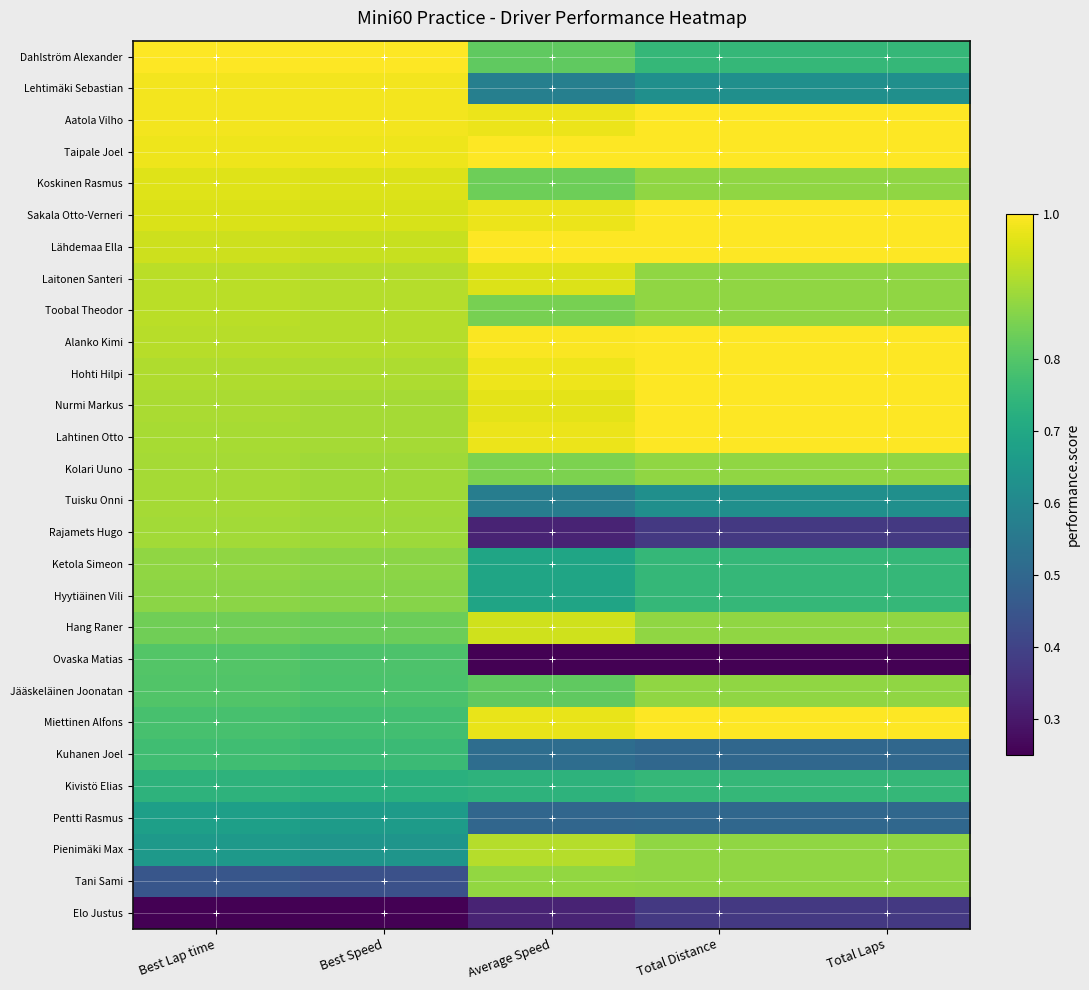

Reading left to right, what are all the values shown in this chart?

Dahlström Alexander: Best Lap time=1.0	Best Speed=1.0	Average Speed=0.8	Total Distance=0.7	Total Laps=0.7
Lehtimäki Sebastian: Best Lap time=1.0	Best Speed=1.0	Average Speed=0.6	Total Distance=0.6	Total Laps=0.6
Aatola Vilho: Best Lap time=1.0	Best Speed=1.0	Average Speed=1.0	Total Distance=1.0	Total Laps=1.0
Taipale Joel: Best Lap time=1.0	Best Speed=1.0	Average Speed=1.0	Total Distance=1.0	Total Laps=1.0
Koskinen Rasmus: Best Lap time=1.0	Best Speed=1.0	Average Speed=0.8	Total Distance=0.9	Total Laps=0.9
Sakala Otto-Verneri: Best Lap time=1.0	Best Speed=1.0	Average Speed=1.0	Total Distance=1.0	Total Laps=1.0
Lähdemaa Ella: Best Lap time=0.9	Best Speed=0.9	Average Speed=1.0	Total Distance=1.0	Total Laps=1.0
Laitonen Santeri: Best Lap time=0.9	Best Speed=0.9	Average Speed=1.0	Total Distance=0.9	Total Laps=0.9
Toobal Theodor: Best Lap time=0.9	Best Speed=0.9	Average Speed=0.8	Total Distance=0.9	Total Laps=0.9
Alanko Kimi: Best Lap time=0.9	Best Speed=0.9	Average Speed=1.0	Total Distance=1.0	Total Laps=1.0
Hohti Hilpi: Best Lap time=0.9	Best Speed=0.9	Average Speed=1.0	Total Distance=1.0	Total Laps=1.0
Nurmi Markus: Best Lap time=0.9	Best Speed=0.9	Average Speed=1.0	Total Distance=1.0	Total Laps=1.0
Lahtinen Otto: Best Lap time=0.9	Best Speed=0.9	Average Speed=1.0	Total Distance=1.0	Total Laps=1.0
Kolari Uuno: Best Lap time=0.9	Best Speed=0.9	Average Speed=0.9	Total Distance=0.9	Total Laps=0.9
Tuisku Onni: Best Lap time=0.9	Best Speed=0.9	Average Speed=0.6	Total Distance=0.6	Total Laps=0.6
Rajamets Hugo: Best Lap time=0.9	Best Speed=0.9	Average Speed=0.3	Total Distance=0.4	Total Laps=0.4
Ketola Simeon: Best Lap time=0.9	Best Speed=0.9	Average Speed=0.7	Total Distance=0.7	Total Laps=0.7
Hyytiäinen Vili: Best Lap time=0.9	Best Speed=0.9	Average Speed=0.7	Total Distance=0.7	Total Laps=0.7
Hang Raner: Best Lap time=0.8	Best Speed=0.8	Average Speed=0.9	Total Distance=0.9	Total Laps=0.9
Ovaska Matias: Best Lap time=0.8	Best Speed=0.8	Average Speed=0.0	Total Distance=0.0	Total Laps=0.0
Jääskeläinen Joonatan: Best Lap time=0.8	Best Speed=0.8	Average Speed=0.8	Total Distance=0.9	Total Laps=0.9
Miettinen Alfons: Best Lap time=0.8	Best Speed=0.8	Average Speed=1.0	Total Distance=1.0	Total Laps=1.0
Kuhanen Joel: Best Lap time=0.8	Best Speed=0.8	Average Speed=0.5	Total Distance=0.5	Total Laps=0.5
Kivistö Elias: Best Lap time=0.7	Best Speed=0.7	Average Speed=0.7	Total Distance=0.7	Total Laps=0.7
Pentti Rasmus: Best Lap time=0.7	Best Speed=0.7	Average Speed=0.5	Total Distance=0.5	Total Laps=0.5
Pienimäki Max: Best Lap time=0.7	Best Speed=0.6	Average Speed=0.9	Total Distance=0.9	Total Laps=0.9
Tani Sami: Best Lap time=0.4	Best Speed=0.4	Average Speed=0.9	Total Distance=0.9	Total Laps=0.9
Elo Justus: Best Lap time=0.0	Best Speed=0.0	Average Speed=0.3	Total Distance=0.4	Total Laps=0.4